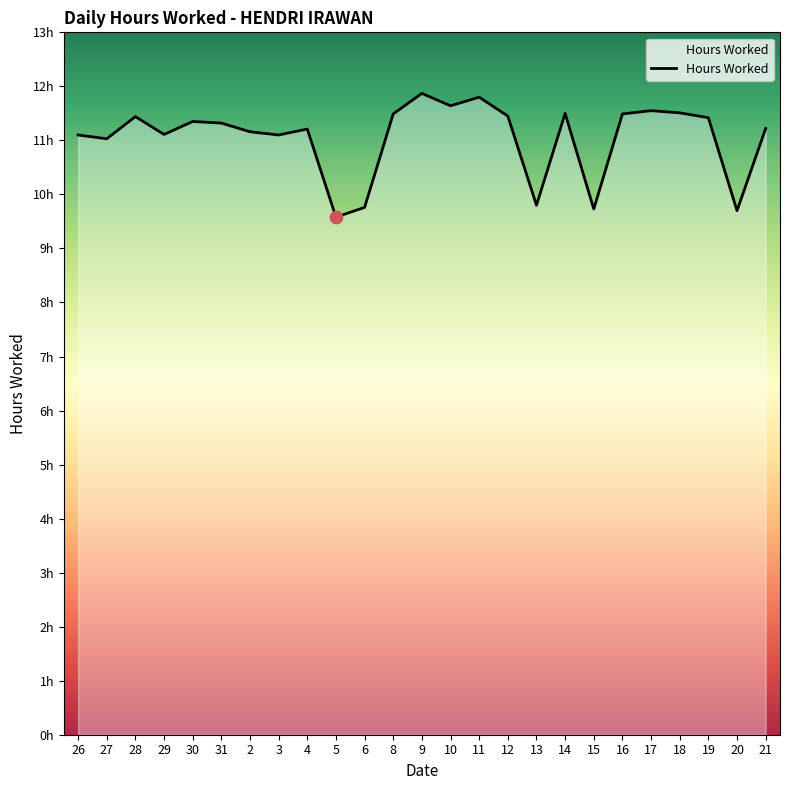

What is the change in value from 5 to 8?

+1.9